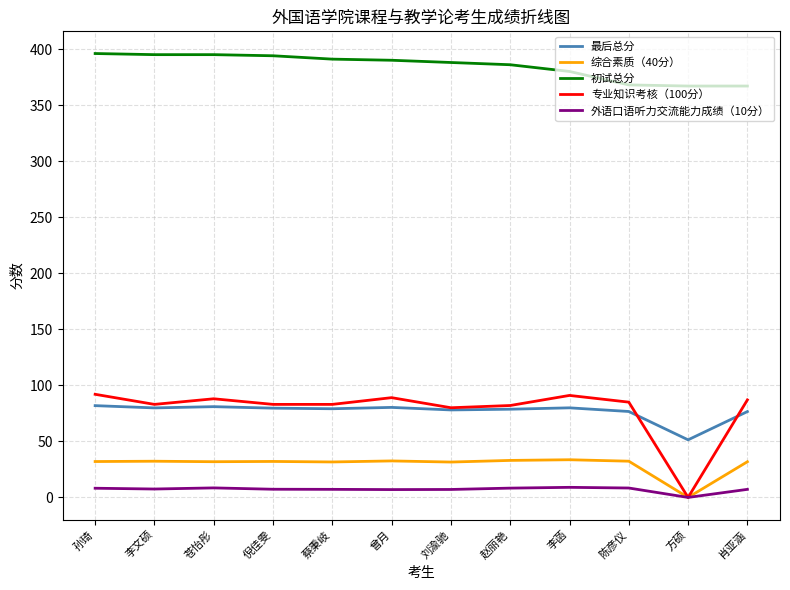

Which series has the widest spread of values?

专业知识考核（100分）